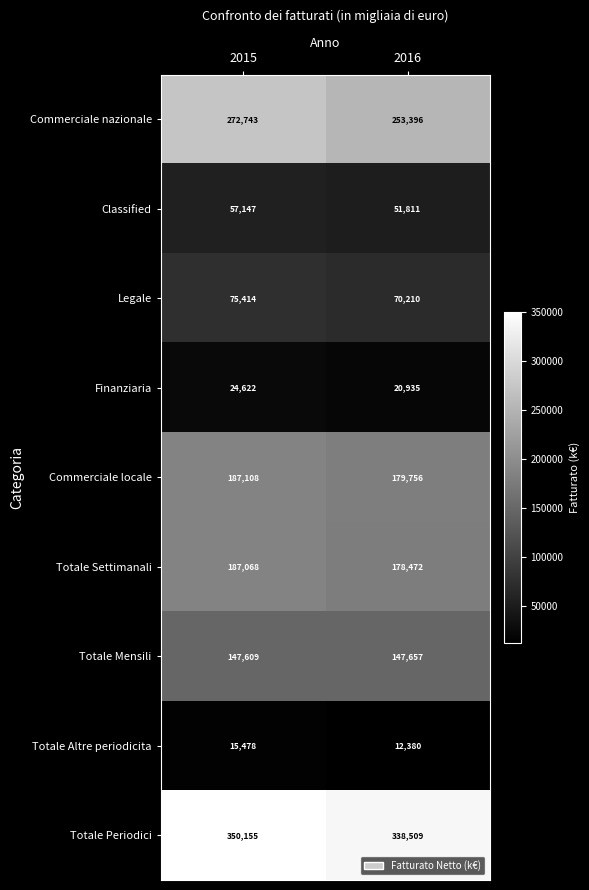

At which category is the sum across all series the highest?

2015